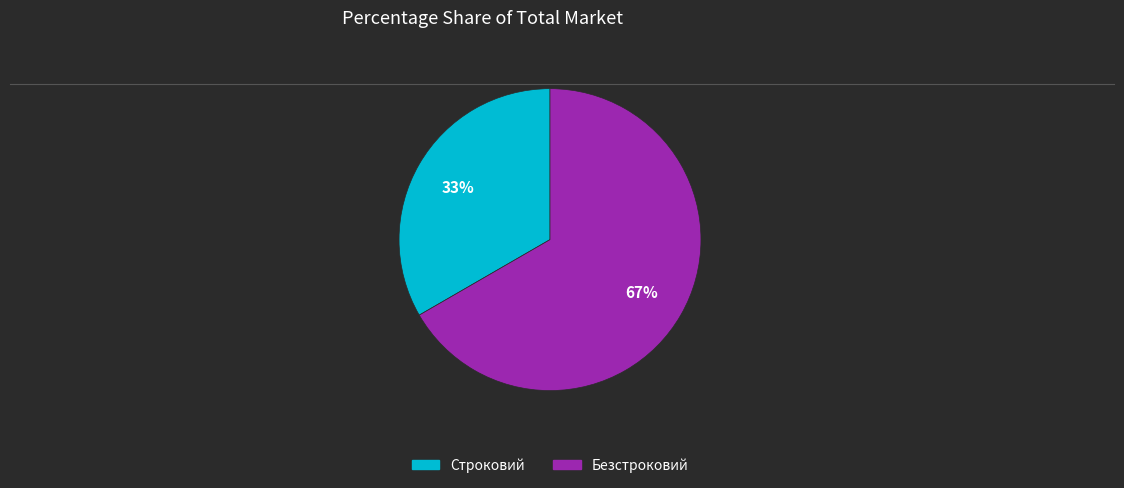

How many segments does this pie chart have?

2